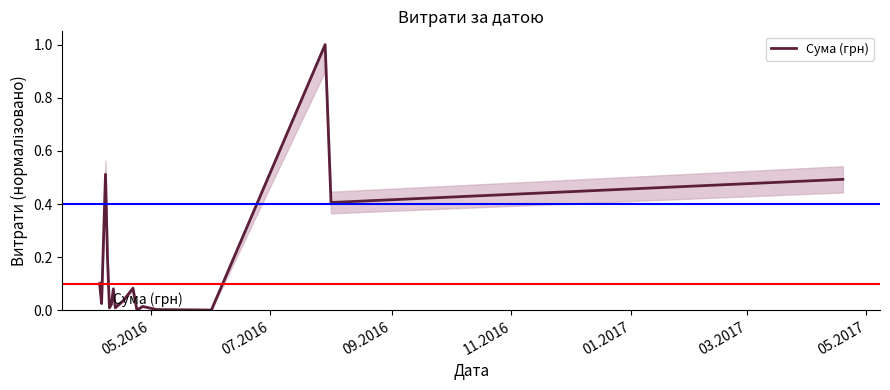

What is the maximum value shown in the chart?

1.0